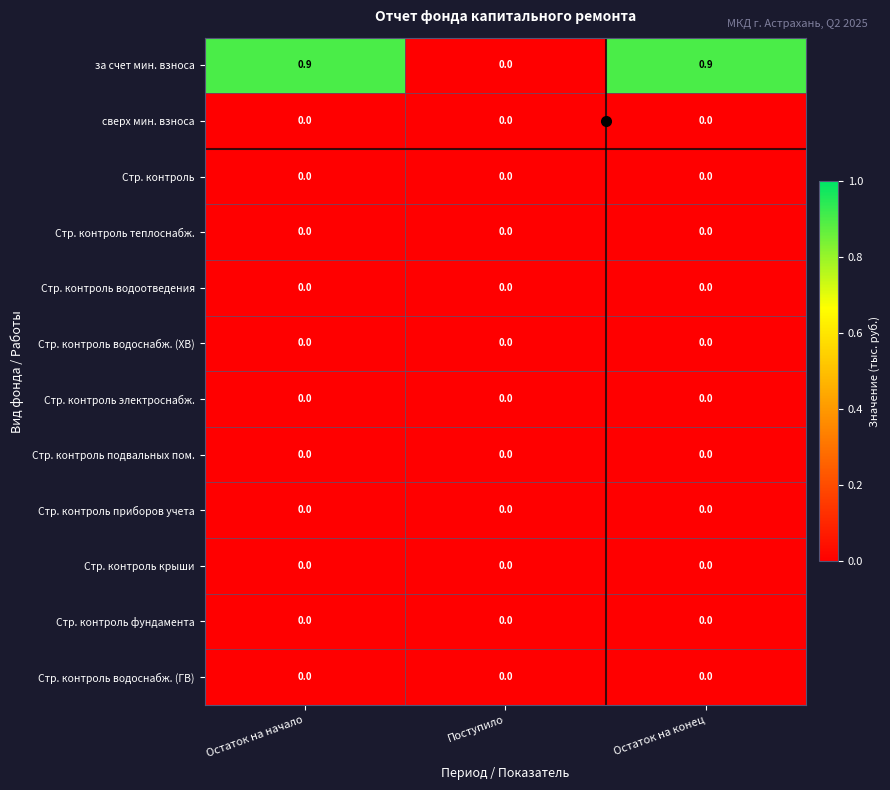

What is the maximum value shown in the chart?

0.9